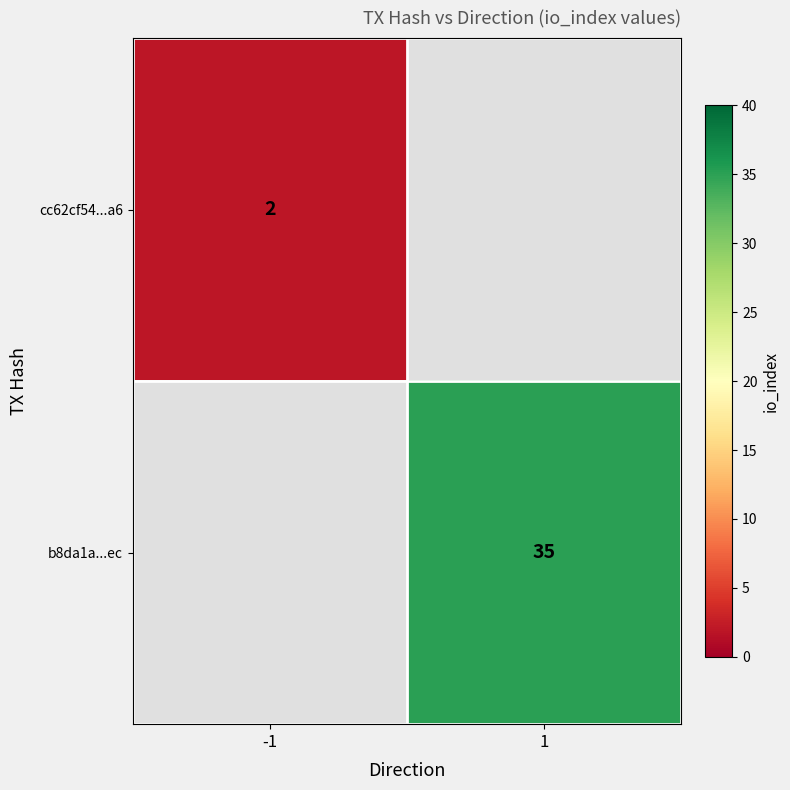

Is the value of cc62cf54...a6 at -1 greater than the value of b8da1a...ec at 1?

No